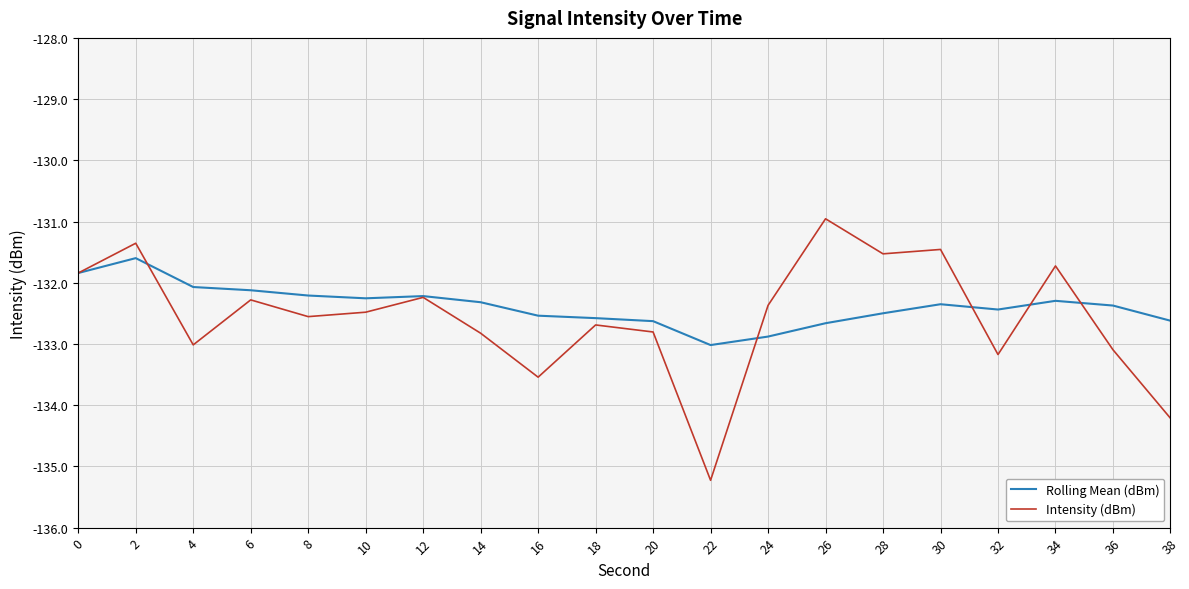

What is the average value of the Rolling Mean (dBm) series?

-132.4